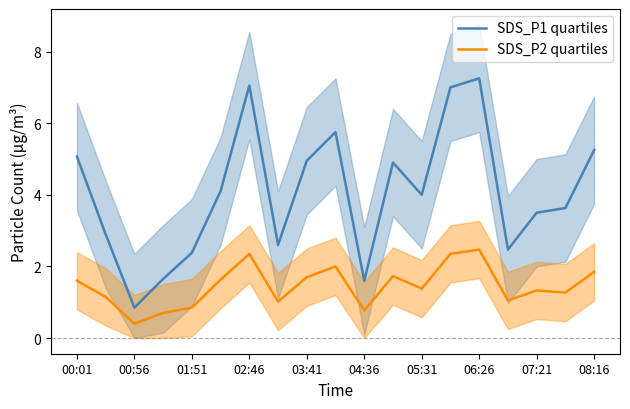

Where is the first local maximum for SDS_P1 quartiles?

02:46